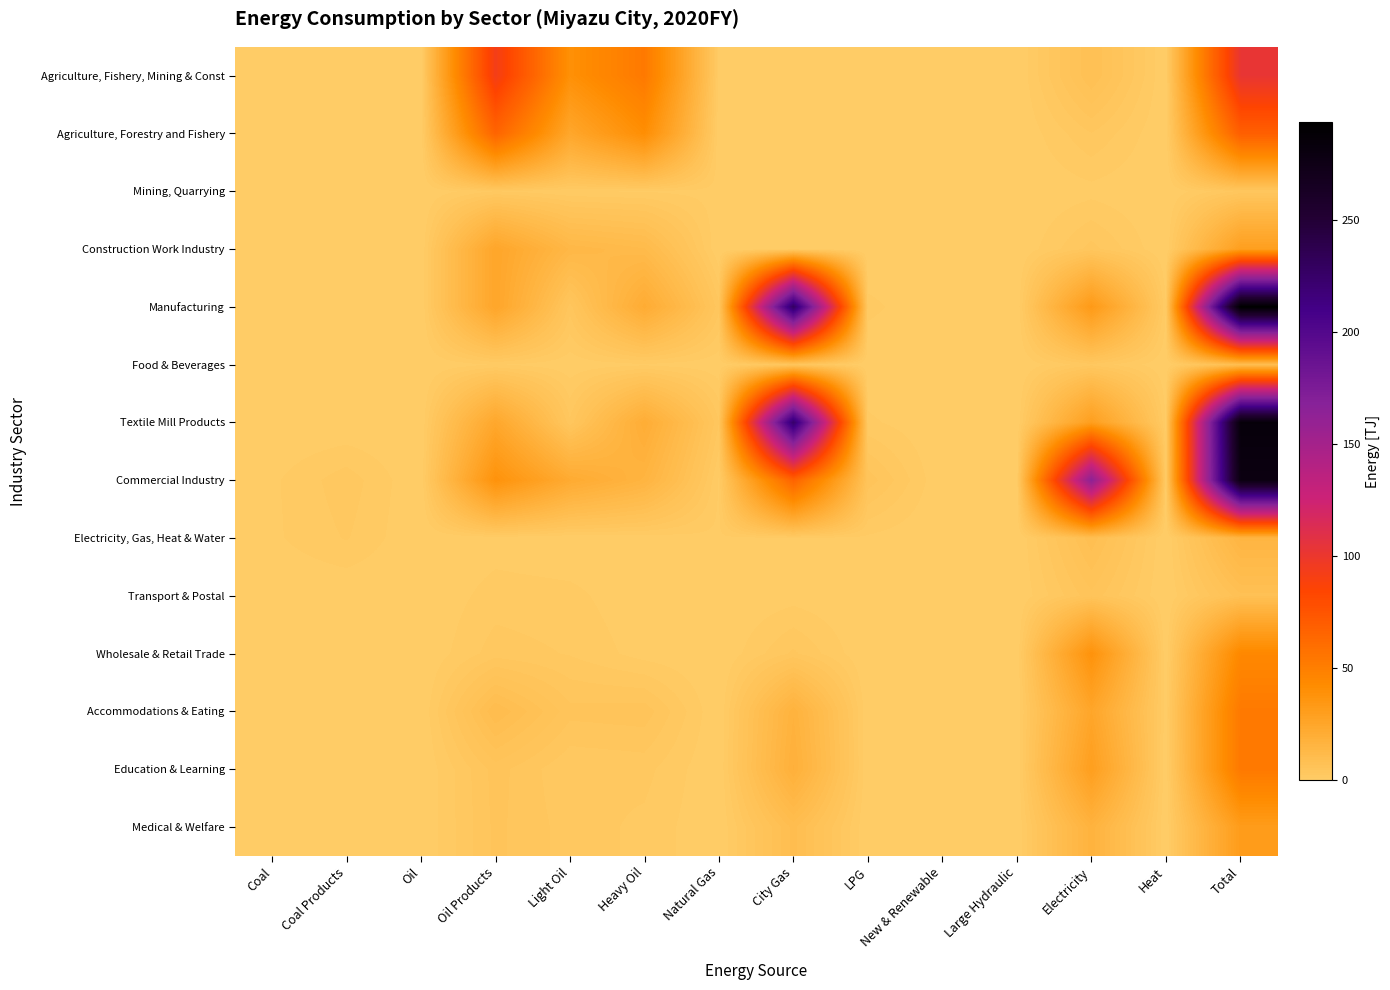

Rank the series at Coal Products from highest to lowest value.

Commercial Industry, Electricity, Gas, Heat & Water, Agriculture, Fishery, Mining & Const, Agriculture, Forestry and Fishery, Mining, Quarrying, Construction Work Industry, Manufacturing, Food & Beverages, Textile Mill Products, Transport & Postal, Wholesale & Retail Trade, Accommodations & Eating, Education & Learning, Medical & Welfare